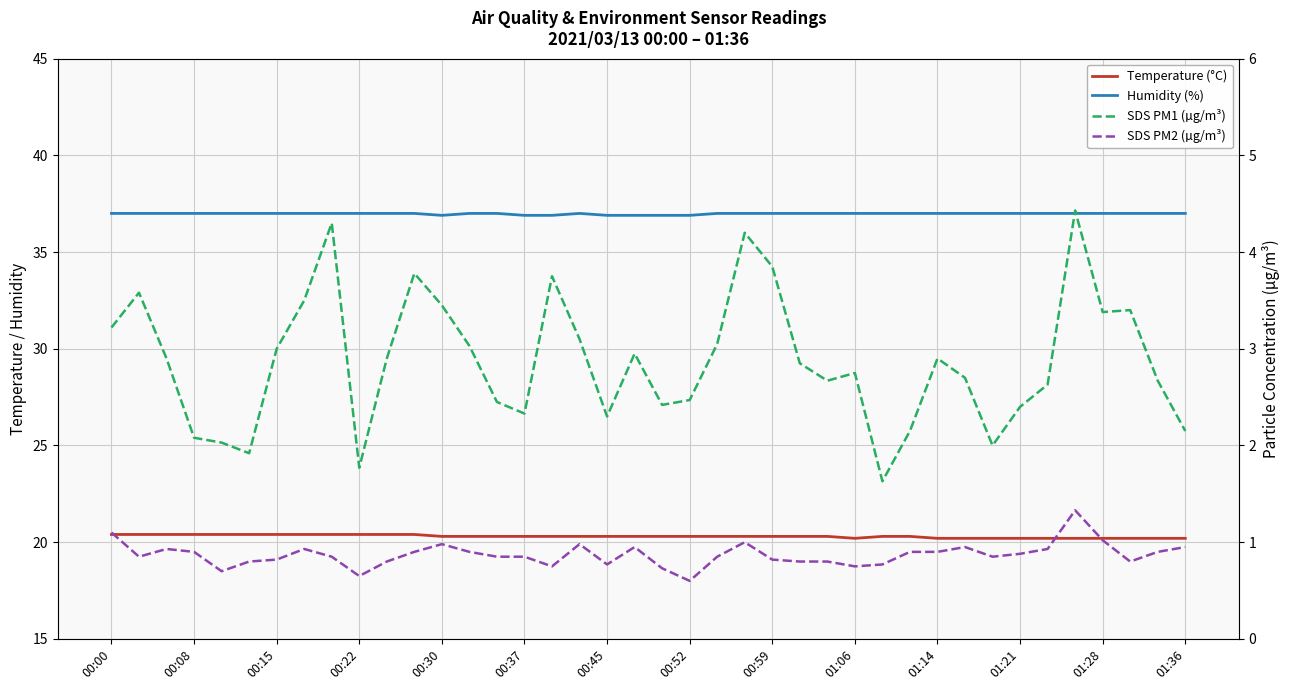

How many lines are shown in the chart?

4